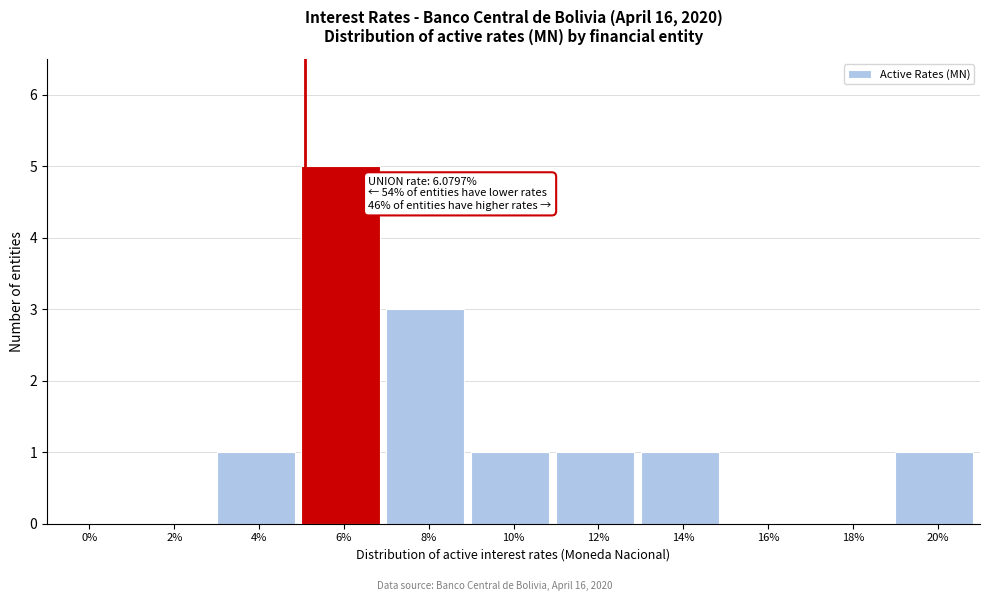

Reading left to right, extract all data points from this chart.

0%=0	2%=0	4%=1	6%=5	8%=3	10%=1	12%=1	14%=1	16%=0	18%=0	20%=1